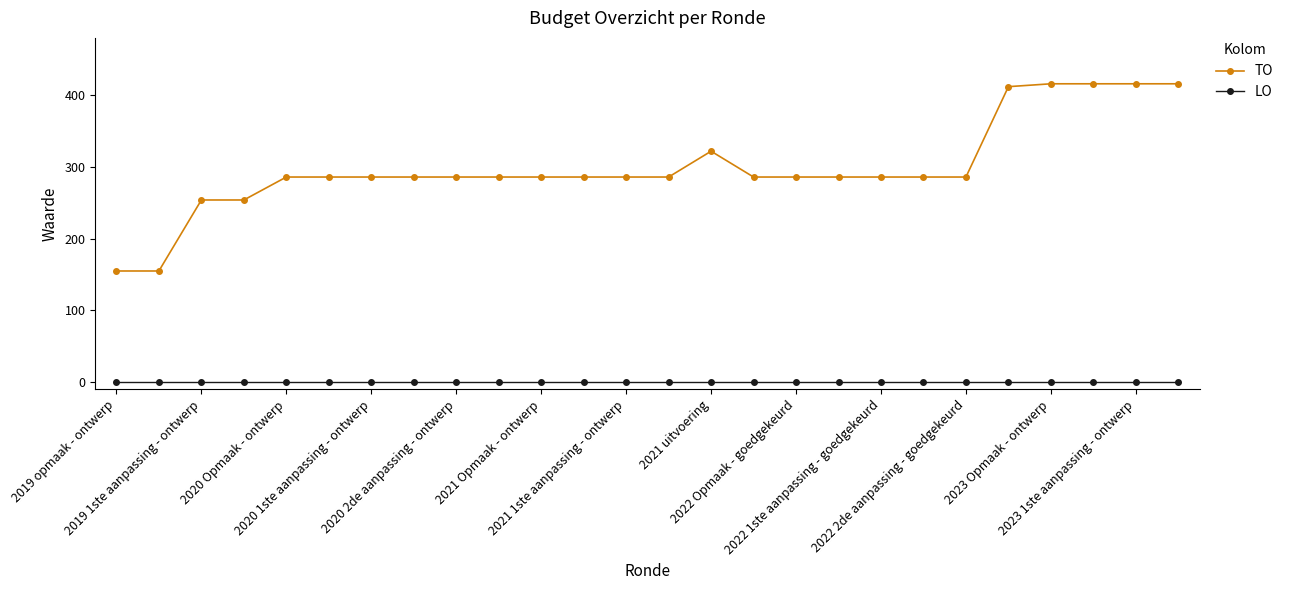

Reading right to left, transcribe all the data shown in this chart.

TO: 416	416	416	416	412	286	286	286	286	286	286	322	286	286	286	286	286	286	286	286	286	286	254	254	155	155
LO: 0	0	0	0	0	0	0	0	0	0	0	0	0	0	0	0	0	0	0	0	0	0	0	0	0	0